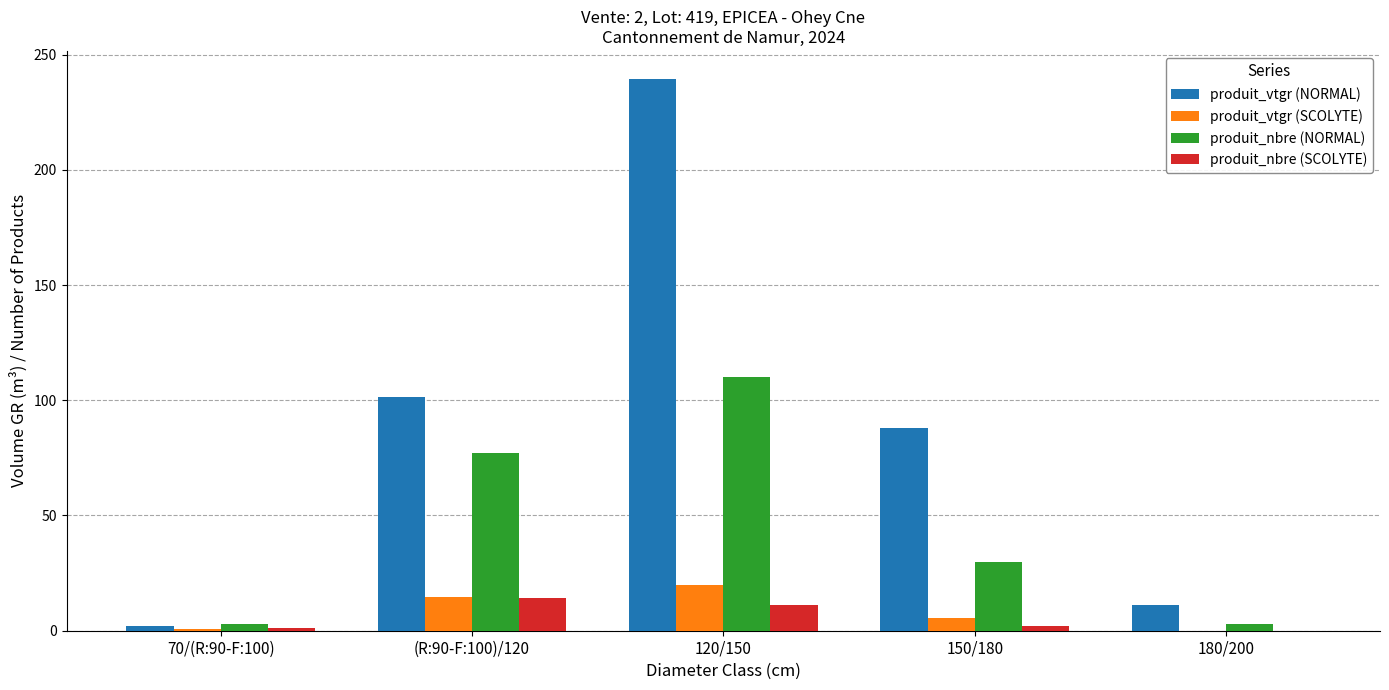

Which series changed the most between (R:90-F:100)/120 and 120/150?

produit_vtgr (NORMAL)